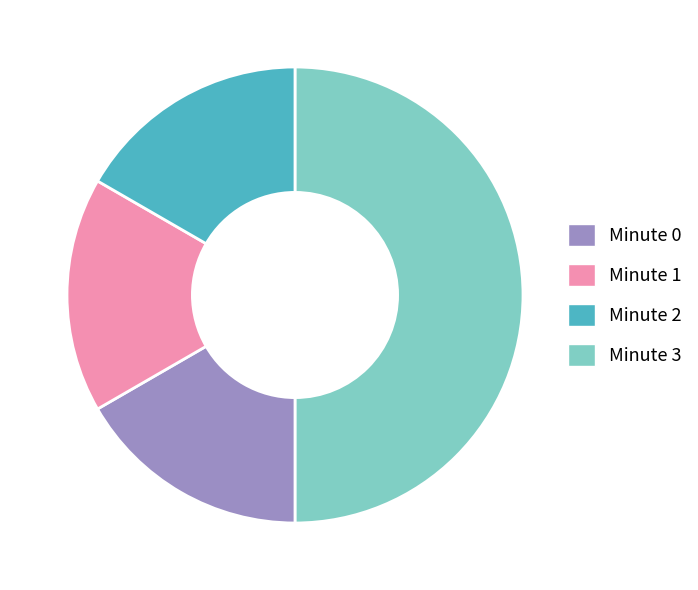

The Minute 1 slice represents 26% of the pie. True or false?

False